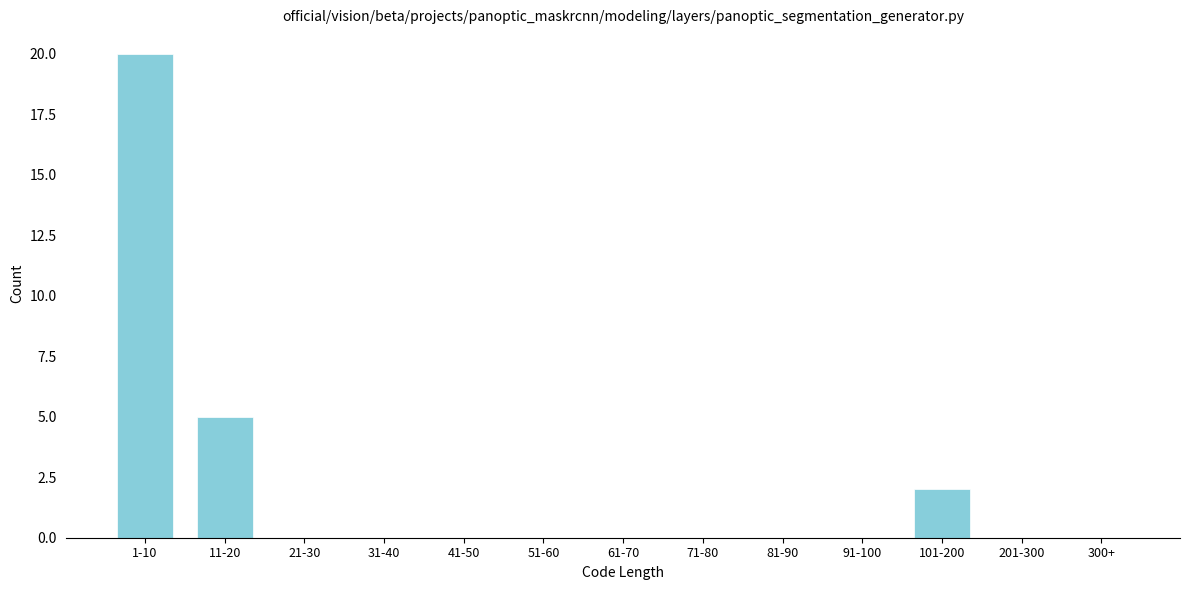

Reading left to right, list all the values displayed in this chart.

1-10=20	11-20=5	21-30=0	31-40=0	41-50=0	51-60=0	61-70=0	71-80=0	81-90=0	91-100=0	101-200=2	201-300=0	300+=0